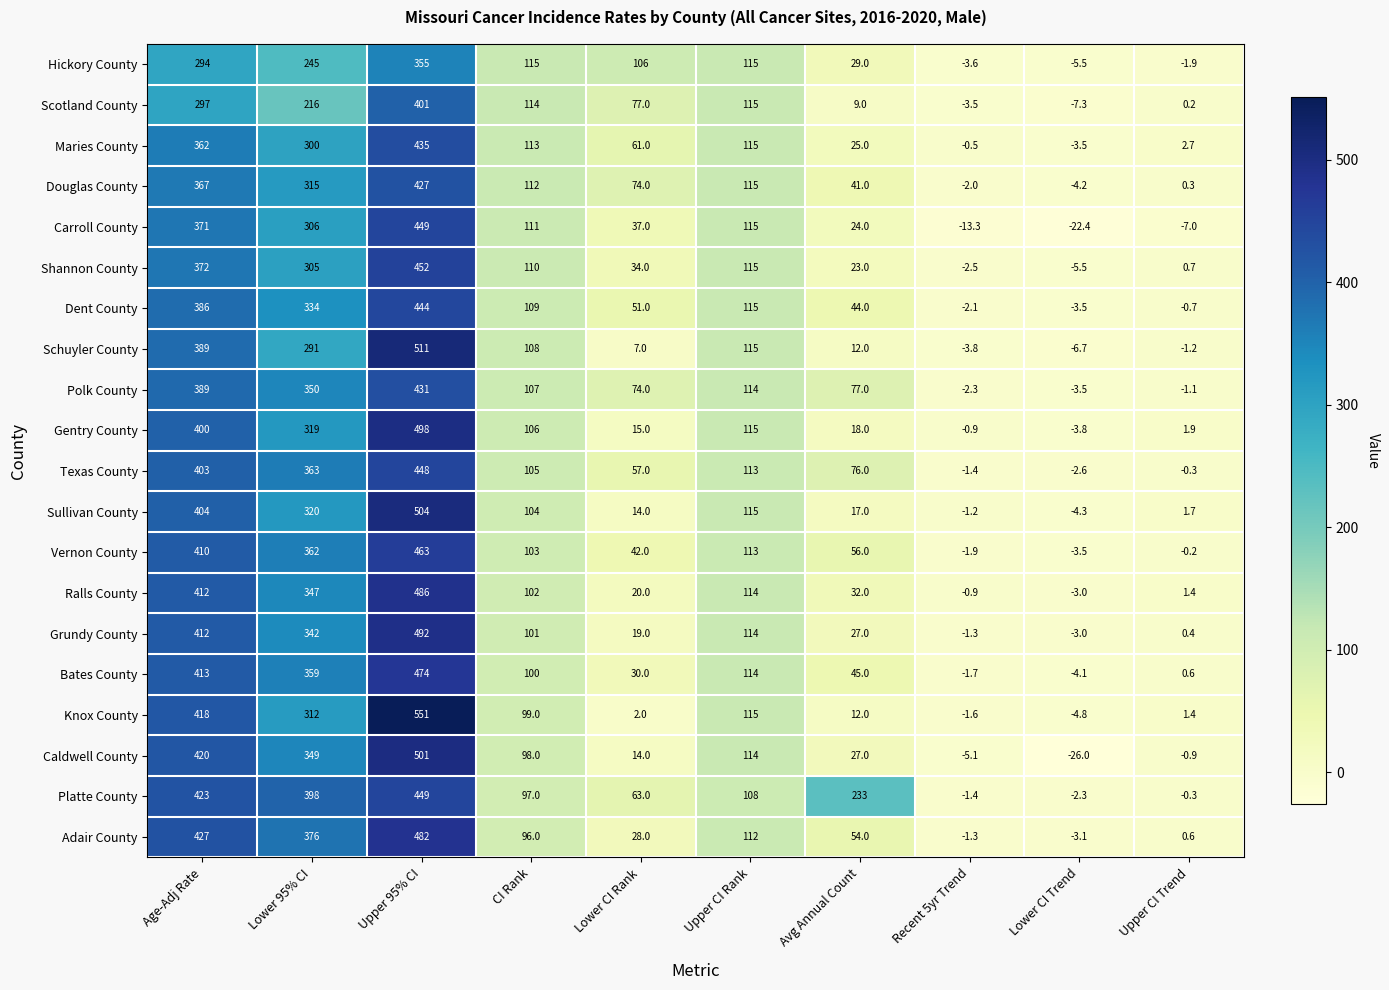

Rank the categories by Dent County value from lowest to highest.

Lower CI Trend, Recent 5yr Trend, Upper CI Trend, Avg Annual Count, Lower CI Rank, CI Rank, Upper CI Rank, Lower 95% CI, Age-Adj Rate, Upper 95% CI